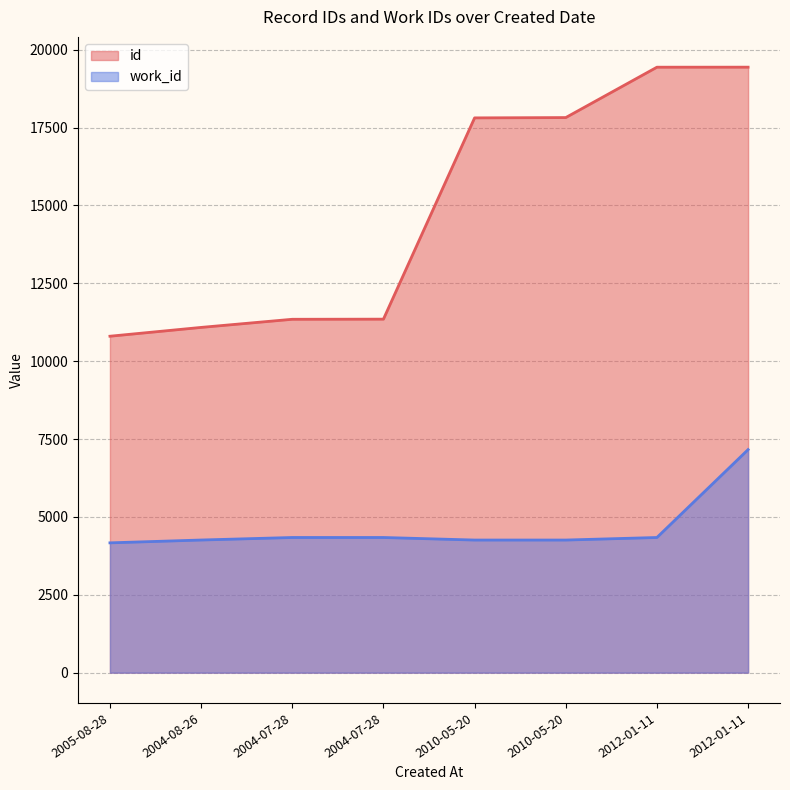

How many values in the id series are below 17809?

4